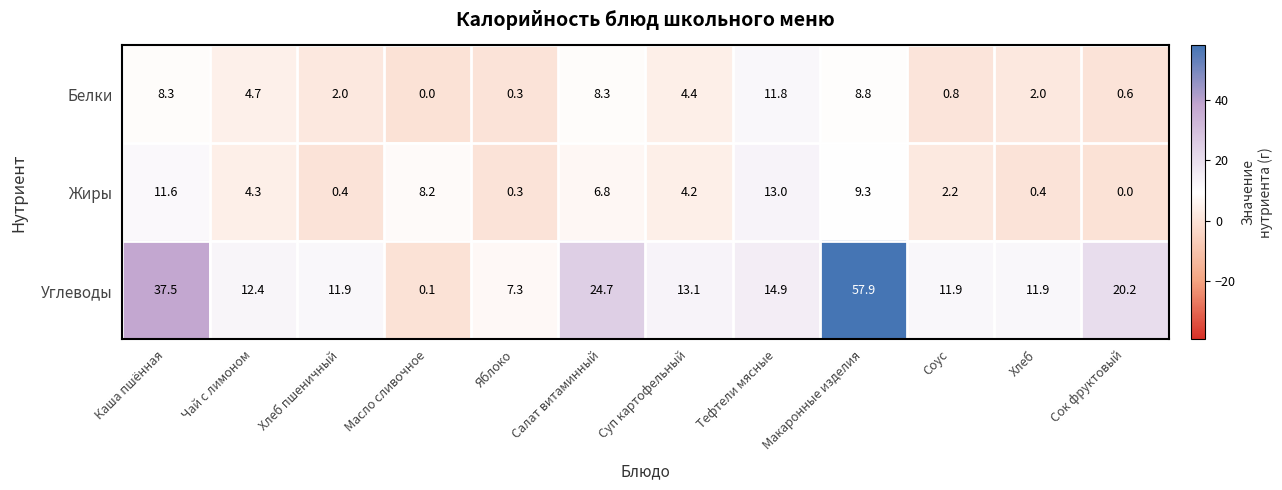

Which series has the widest spread of values?

Углеводы